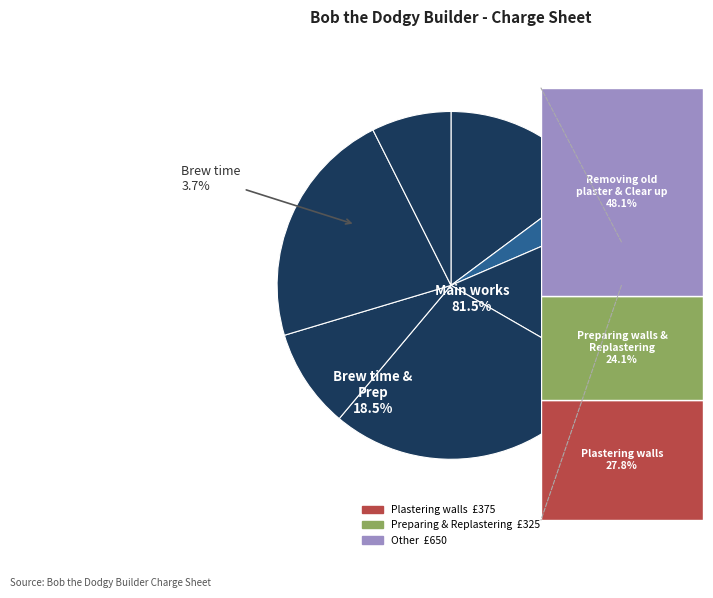

To the nearest percent, what percentage of the pie is Plastering walls?

28%